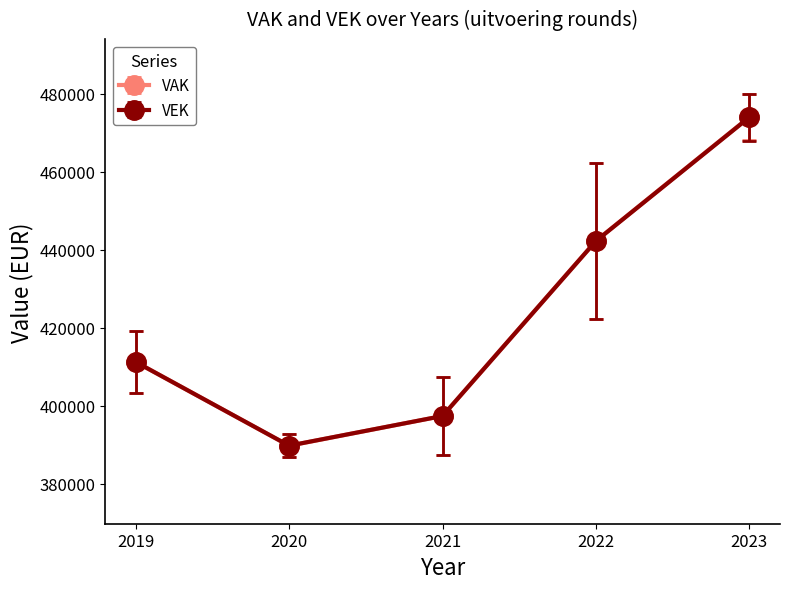

What are all the series names shown in the legend?

VAK, VEK